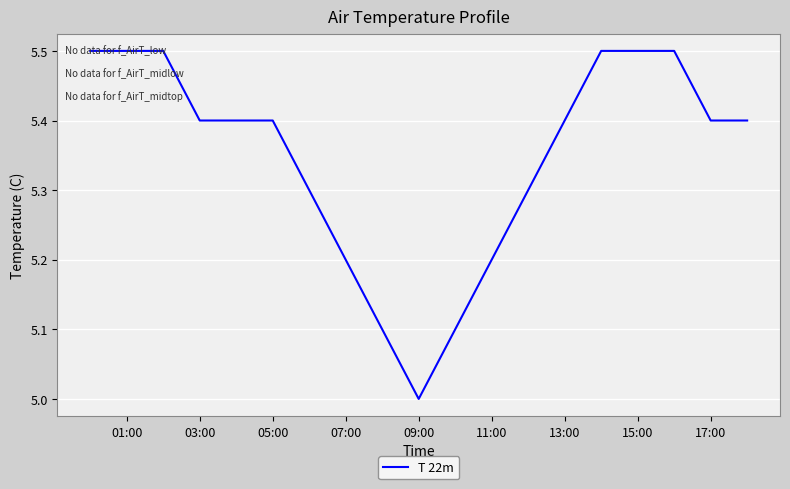

What is the difference between the maximum and minimum values?

0.5